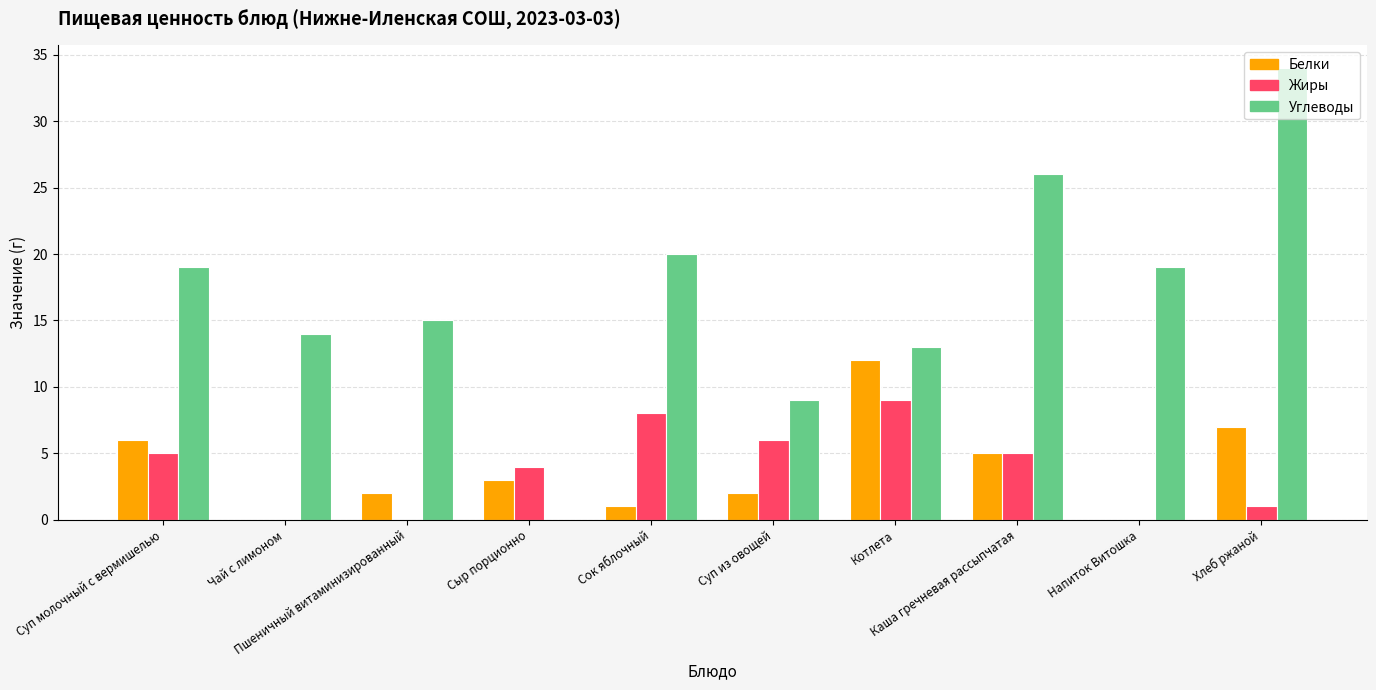

Which series has the largest total across all categories?

Углеводы